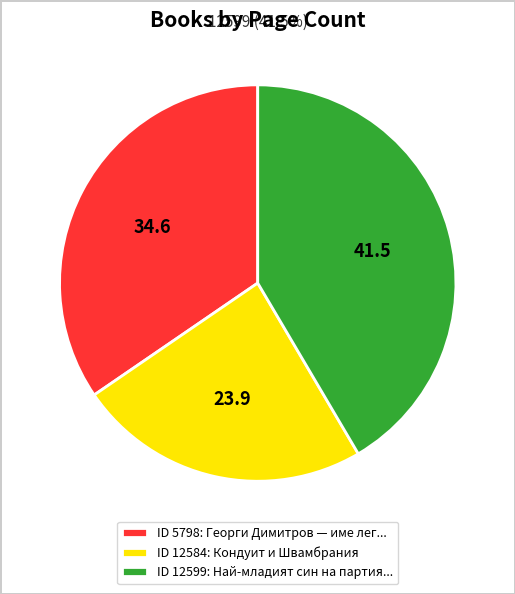

The ID 12584: Кондуит и Швамбрания slice represents 24% of the pie. True or false?

True